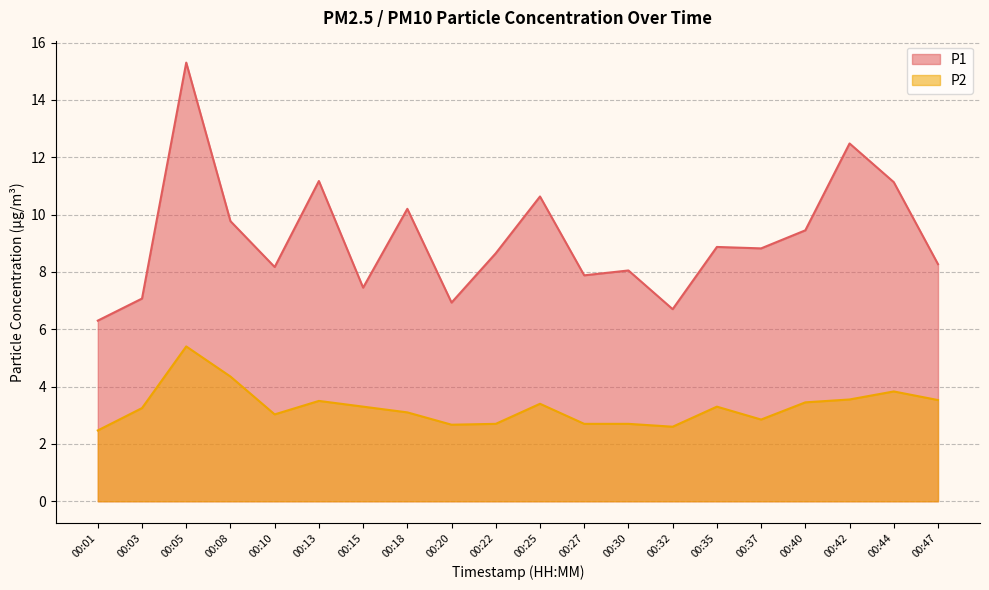

What is the total value across all series at 00:15?

10.8